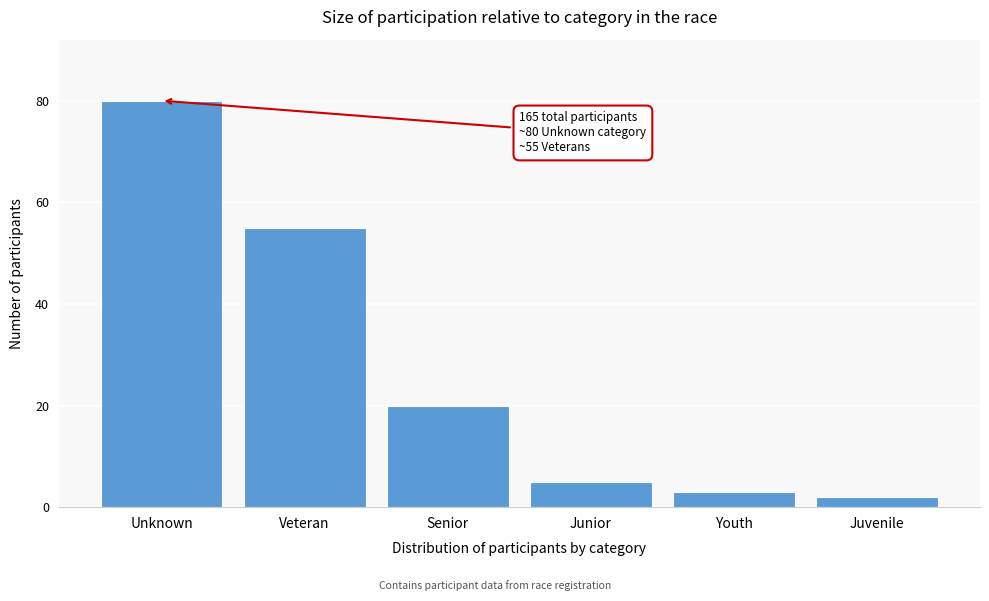

Reading left to right, what are all the values shown in this chart?

80	55	20	5	3	2